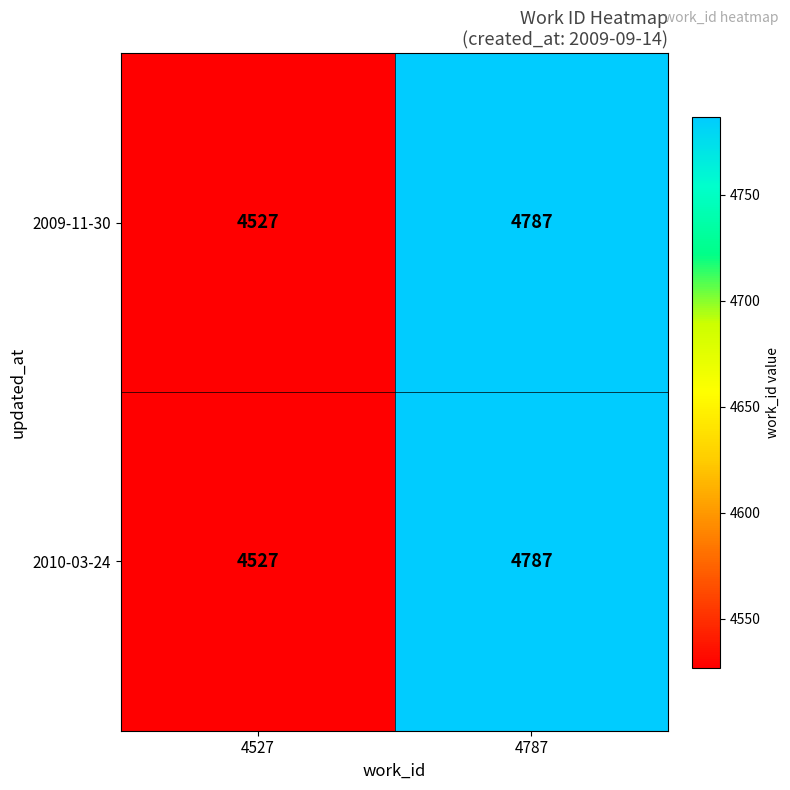

What is the total value across all series at 4787?

9574